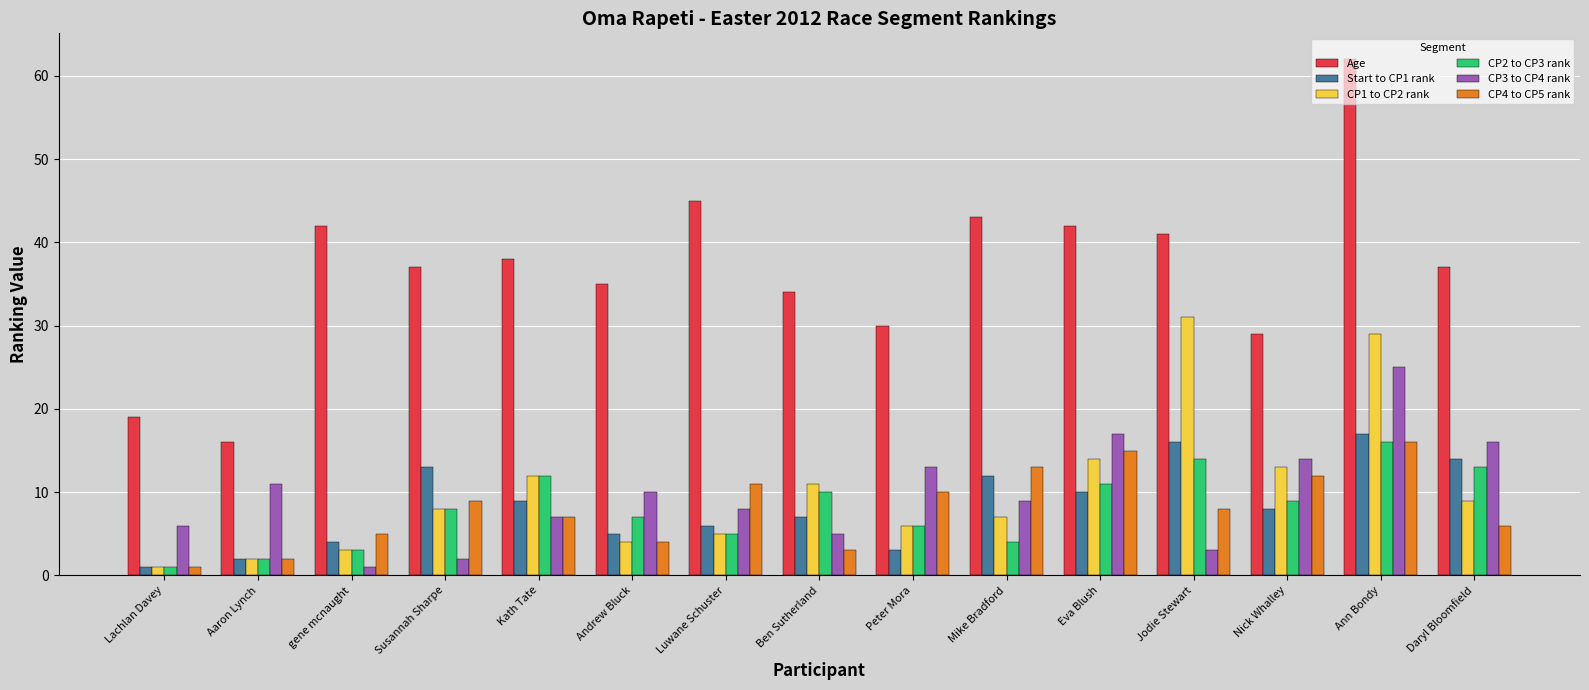

What is the maximum value for CP1 to CP2 rank?

31